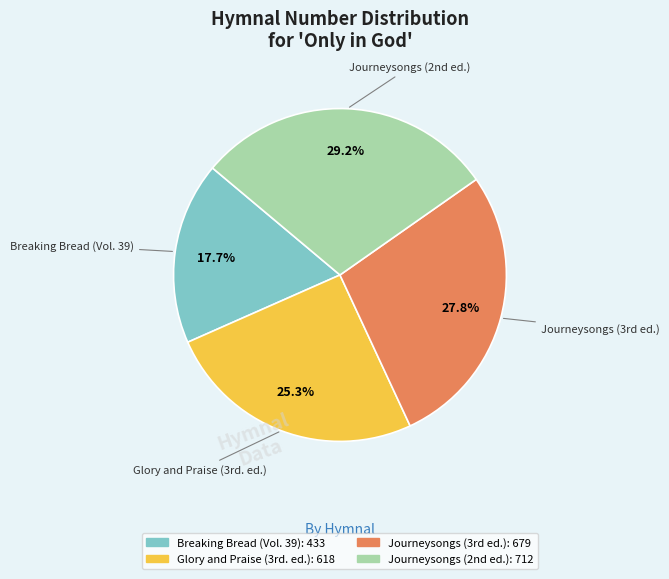

To the nearest percent, what percentage of the pie is Breaking Bread (Vol. 39)?

18%